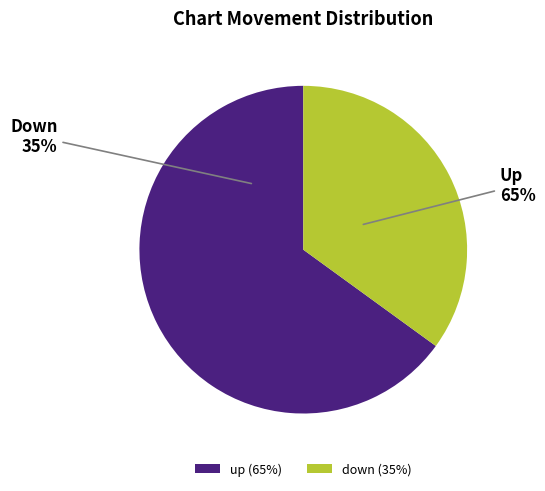

Which category has the biggest portion of the pie?

up